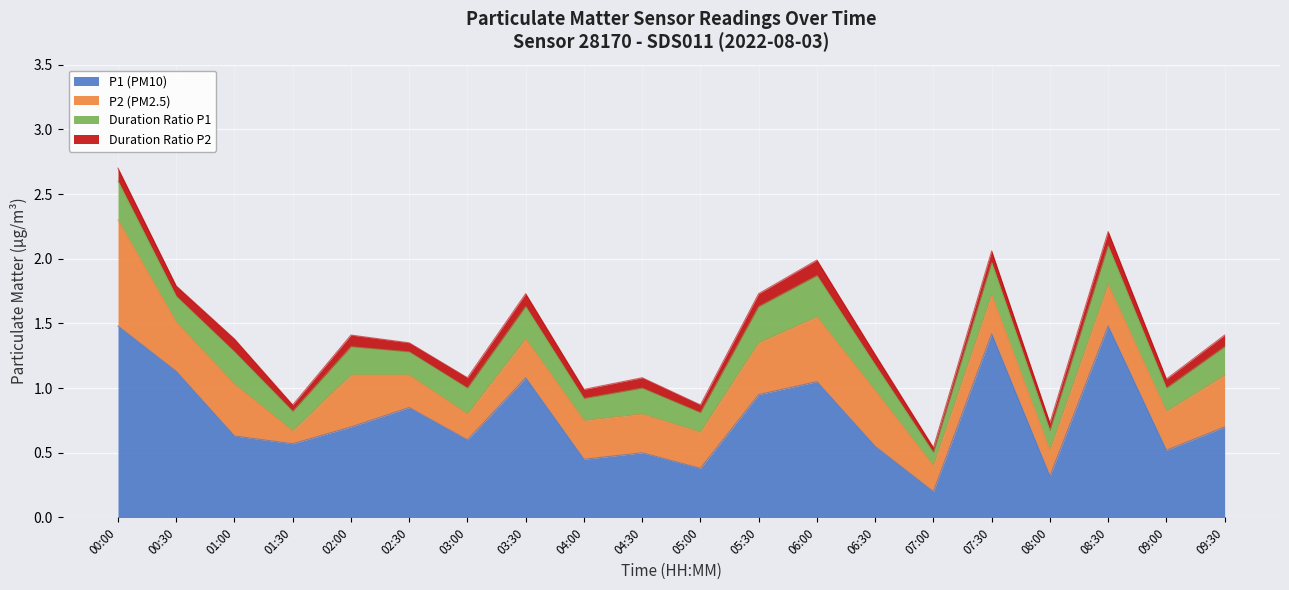

What is the value of the ratioP1_proxy point at the 7th from the left?

0.2